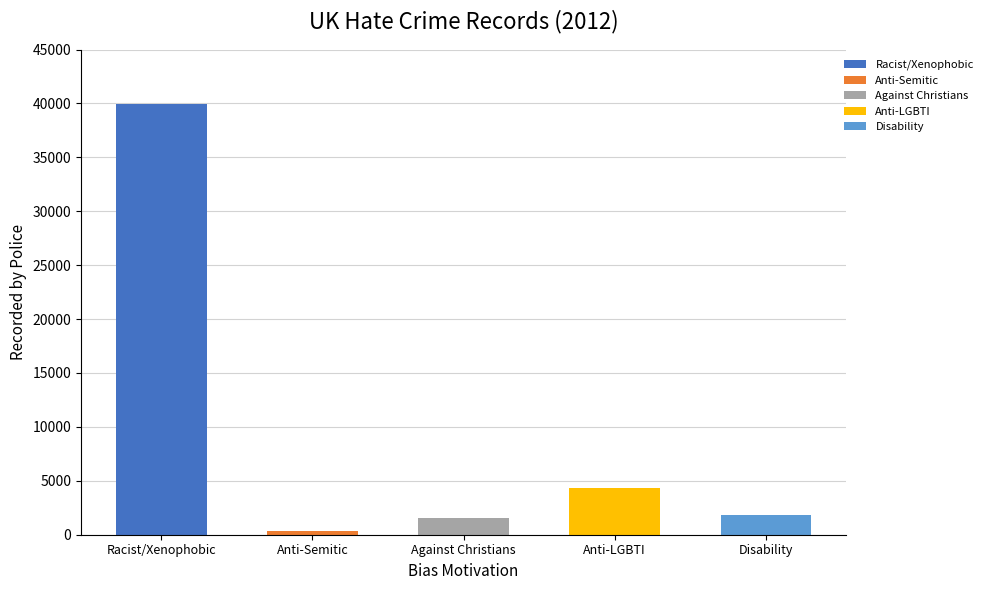

Reading left to right, transcribe all the data shown in this chart.

Racist and xenophobic hate crime=39906	Anti-Semitic hate crime=307	Hate crime against Christians=1543	Anti-LGBTI hate crime=4374	Disability hate crime=1853